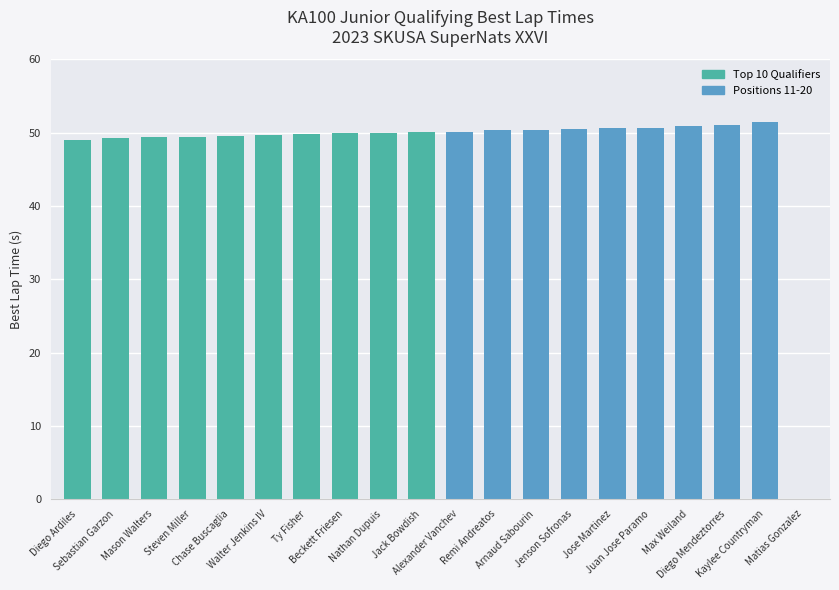

Are the bars grouped side by side (vs. stacked)?

No